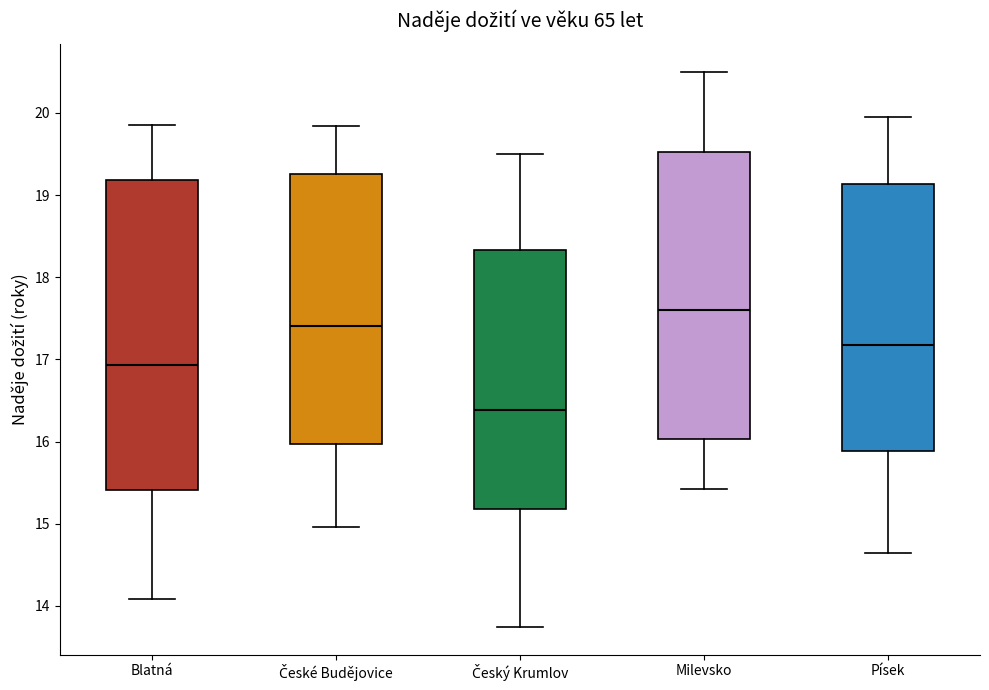

Reading left to right, read every box against the y-axis: the position of its median line, the range the box covers, and the ends of its whiskers. The values are not printed on the chart, so give them approximately, as read against the axis.

Blatná: median 16.9, box 15.4 to 19.2, whiskers 14.1 to 19.9
České Budějovice: median 17.4, box 16.0 to 19.3, whiskers 15.0 to 19.8
Český Krumlov: median 16.4, box 15.2 to 18.3, whiskers 13.7 to 19.5
Milevsko: median 17.6, box 16.0 to 19.5, whiskers 15.4 to 20.5
Písek: median 17.2, box 15.9 to 19.1, whiskers 14.6 to 19.9